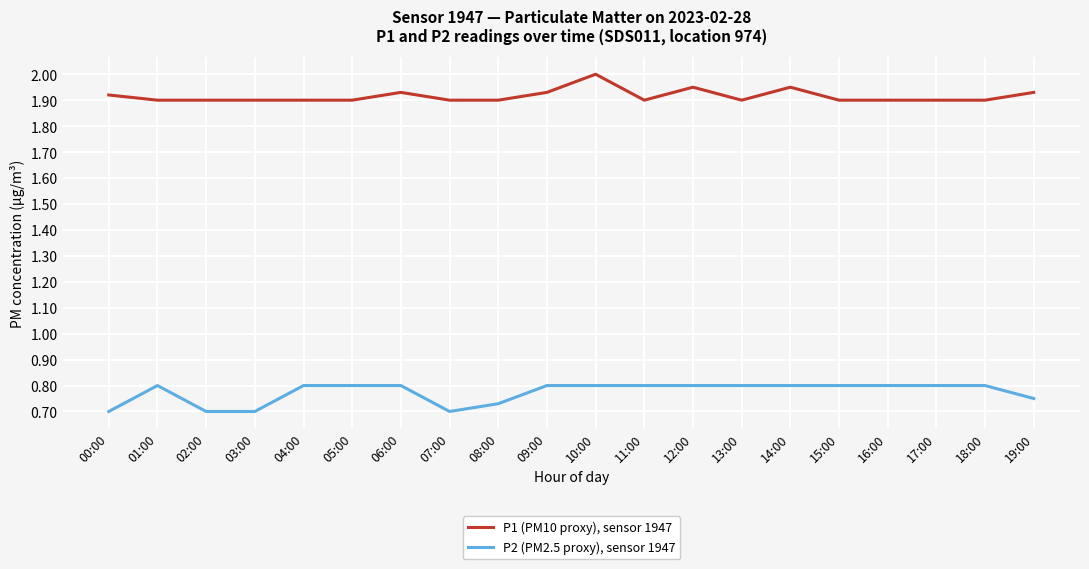

How many lines are shown in the chart?

2